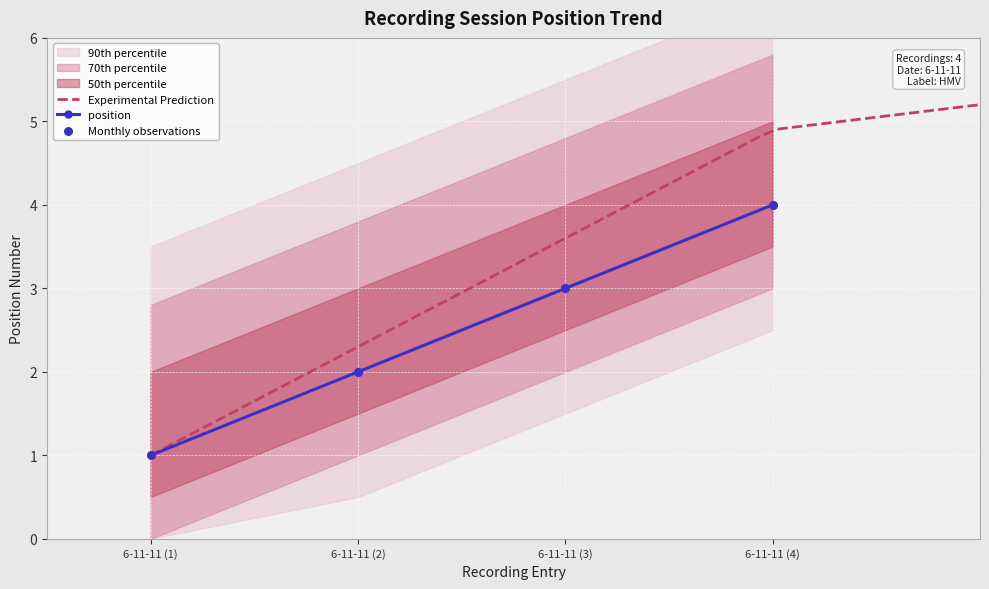

Approximately how many times larger is the value at 6-11-11 (2) compared to 6-11-11 (3)?

0.7